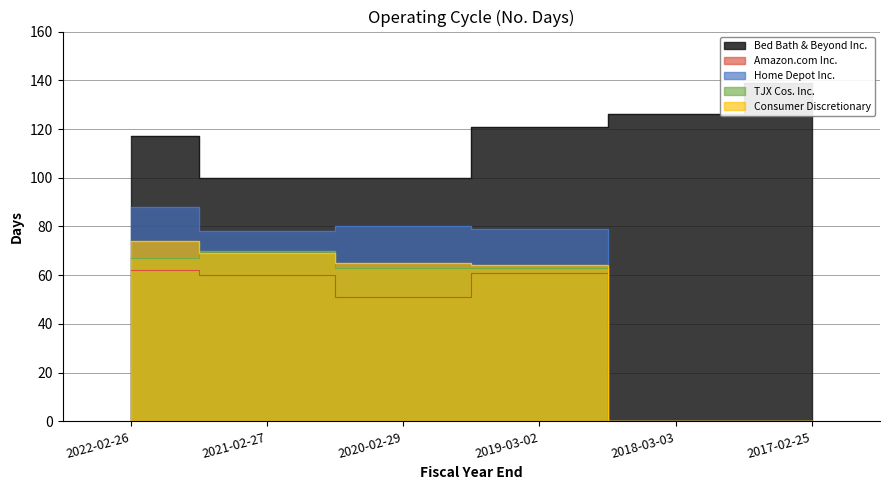

What is the value of the Consumer Discretionary point at the 4th from the left?

64